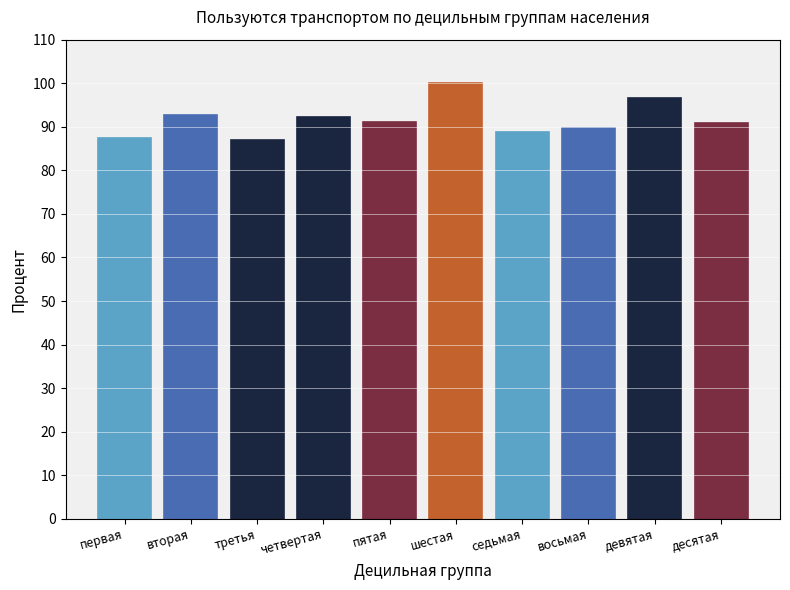

What is the smallest value displayed?

86.9